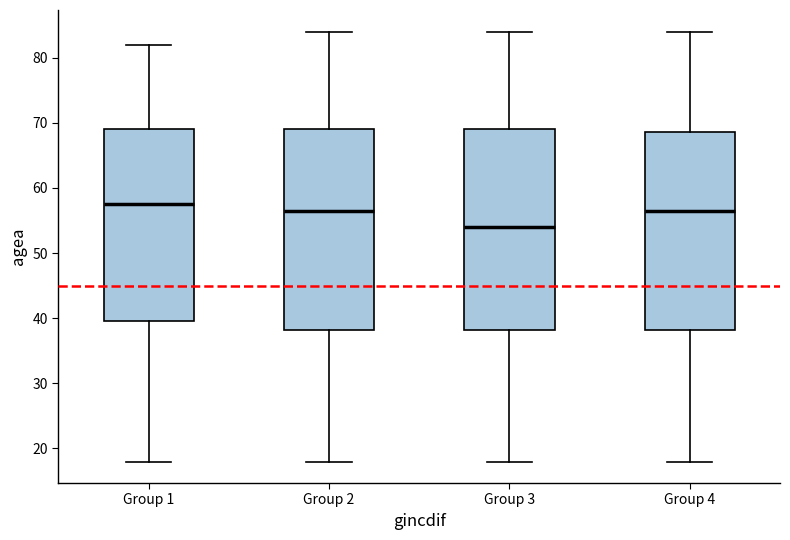

Reading left to right, read every box against the y-axis: the position of its median line, the range the box covers, and the ends of its whiskers. The values are not printed on the chart, so give them approximately, as read against the axis.

Group 1: median 58, box 40 to 69, whiskers 18 to 82
Group 2: median 57, box 38 to 69, whiskers 18 to 84
Group 3: median 54, box 38 to 69, whiskers 18 to 84
Group 4: median 57, box 38 to 69, whiskers 18 to 84